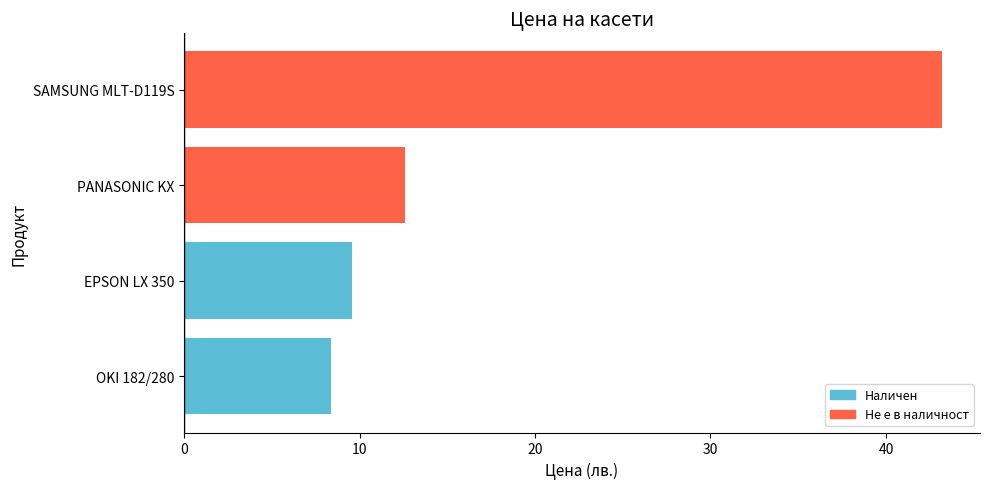

What is the sum of all values?

73.8